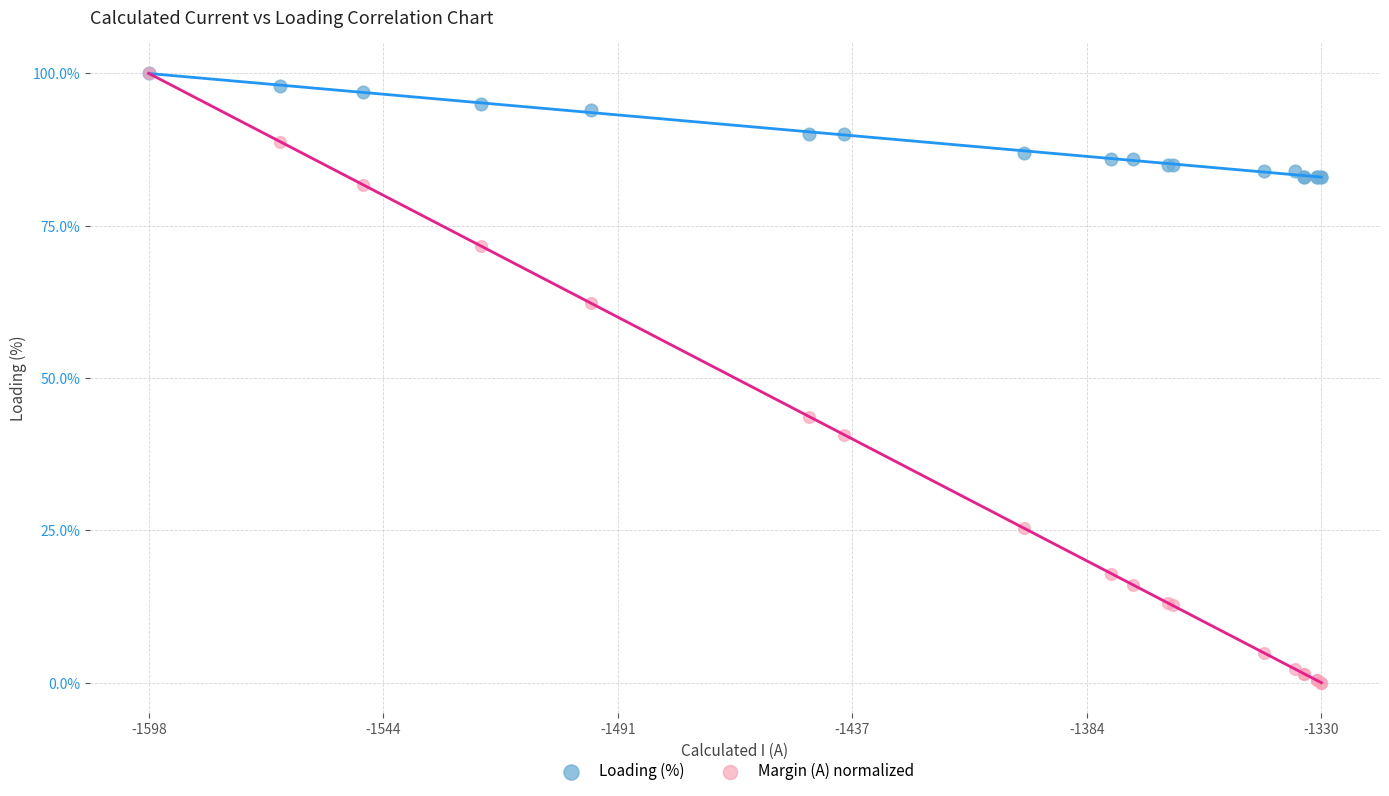

Which series has the largest Y range (max minus min)?

Margin (A) normalized